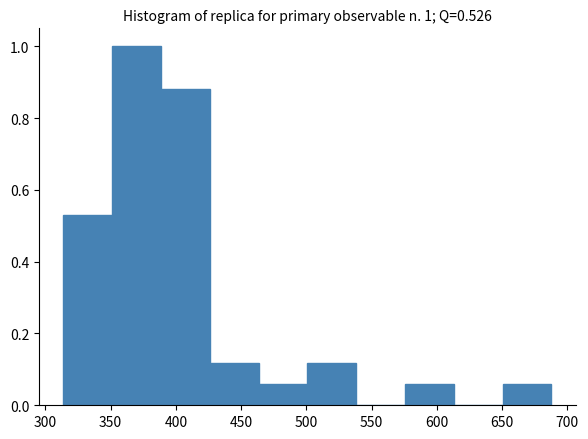

Which range on the x-axis has the tallest bar?

350 to 390